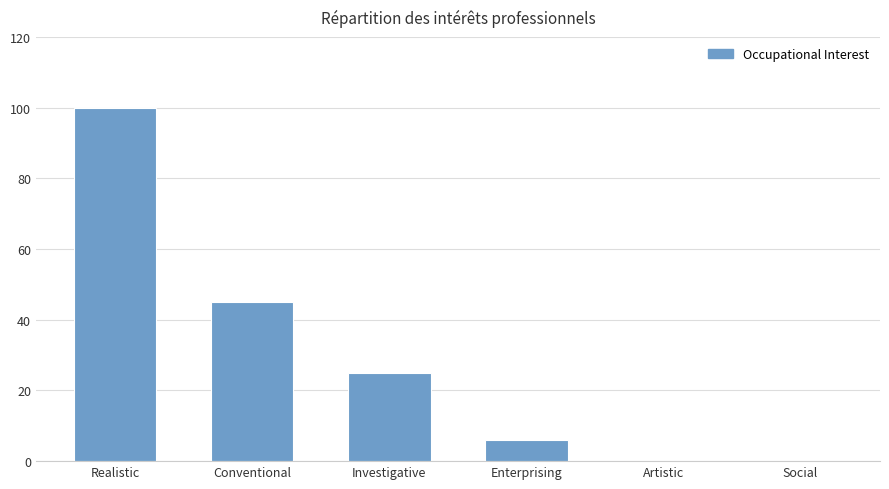

Reading left to right, what are all the values shown in this chart?

Realistic=100	Conventional=45	Investigative=25	Enterprising=6	Artistic=0	Social=0